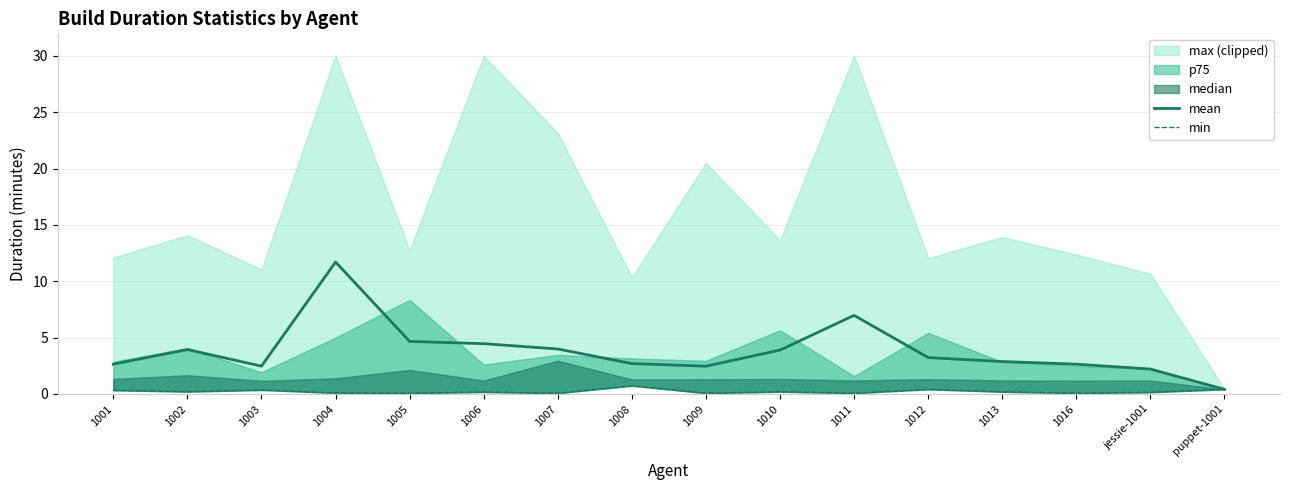

The mean series shows 6.3 at 1010. True or false?

False